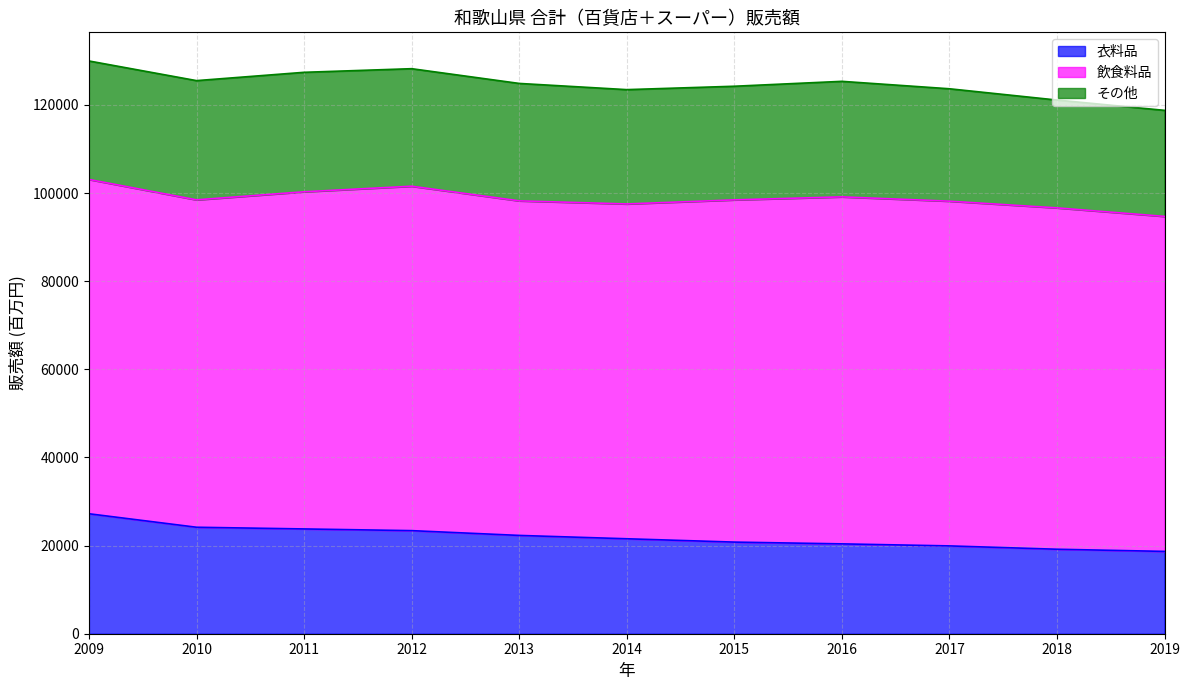

Between 2012 and 2015, which series saw the biggest shift?

衣料品